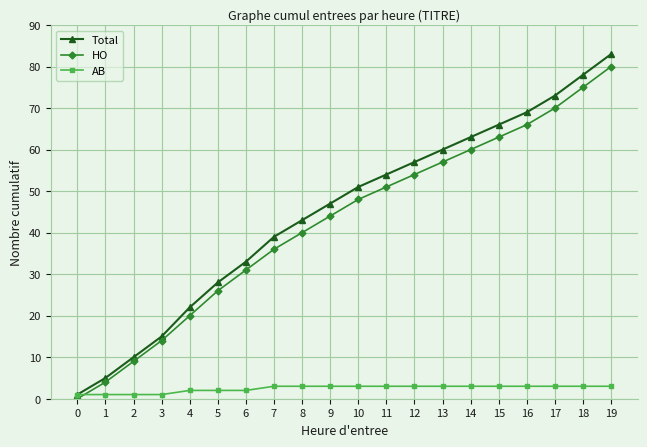

What is the sum of all HO values?

848